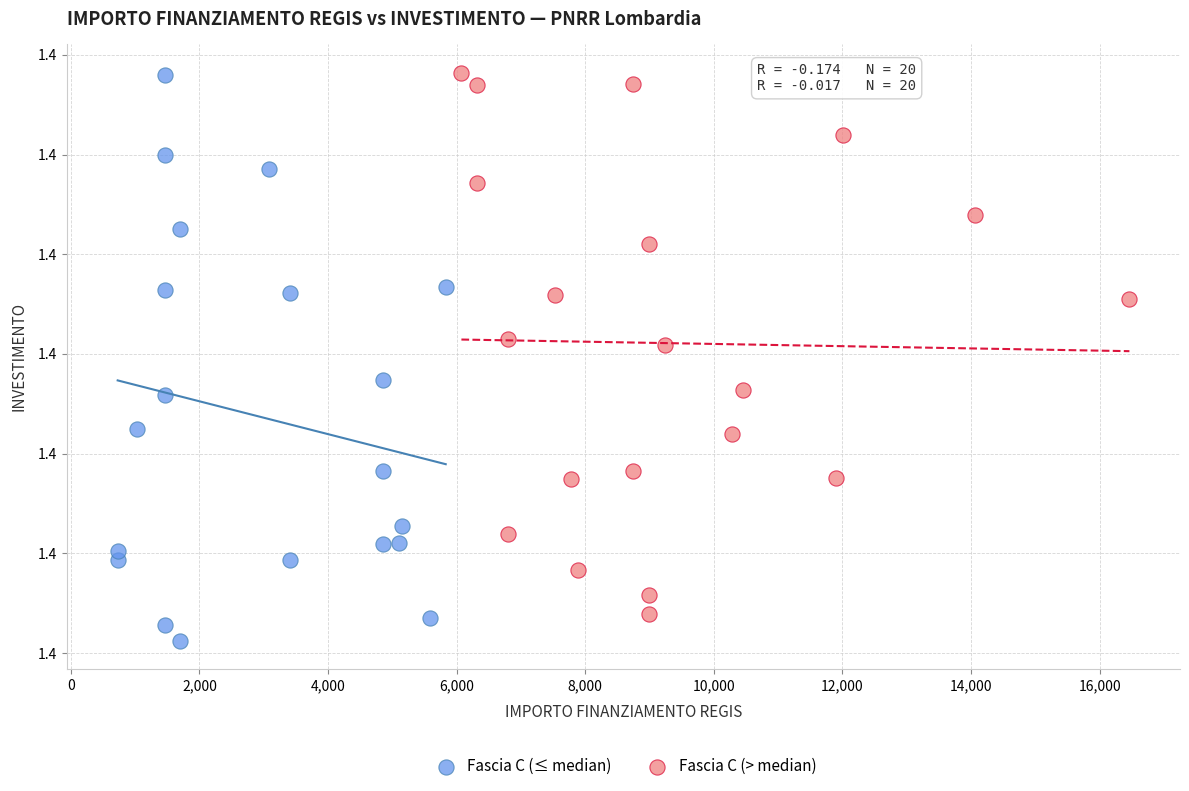

What are all the series names shown in the legend?

Fascia C (≤ median), Fascia C (> median)